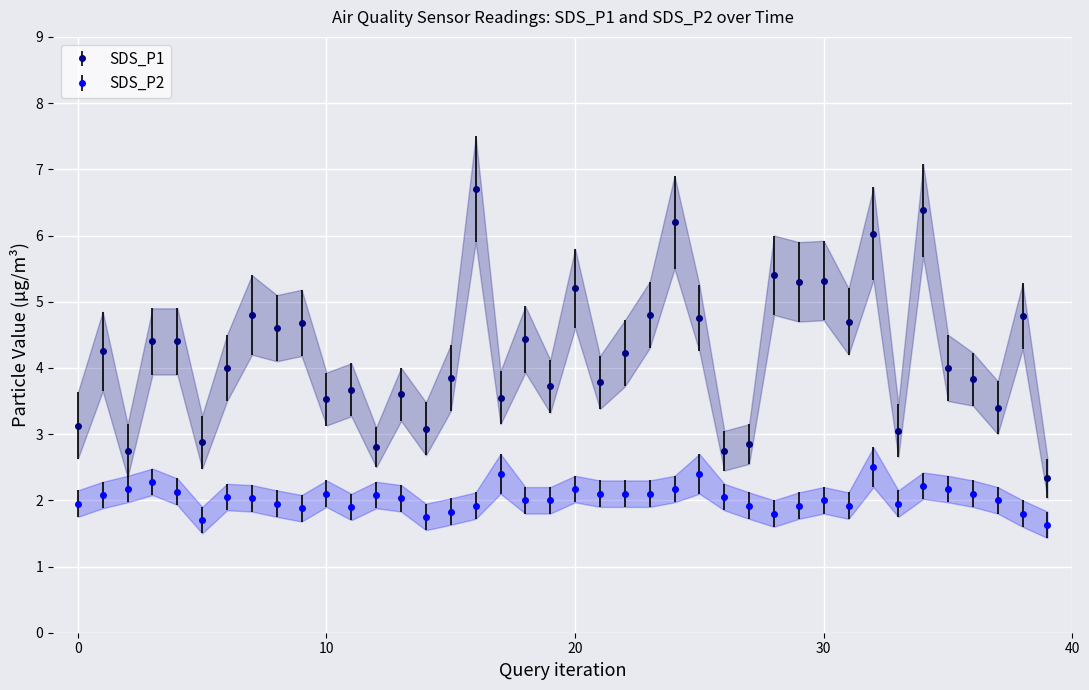

True or false: SDS_P1 and SDS_P2 cross at least once.

False